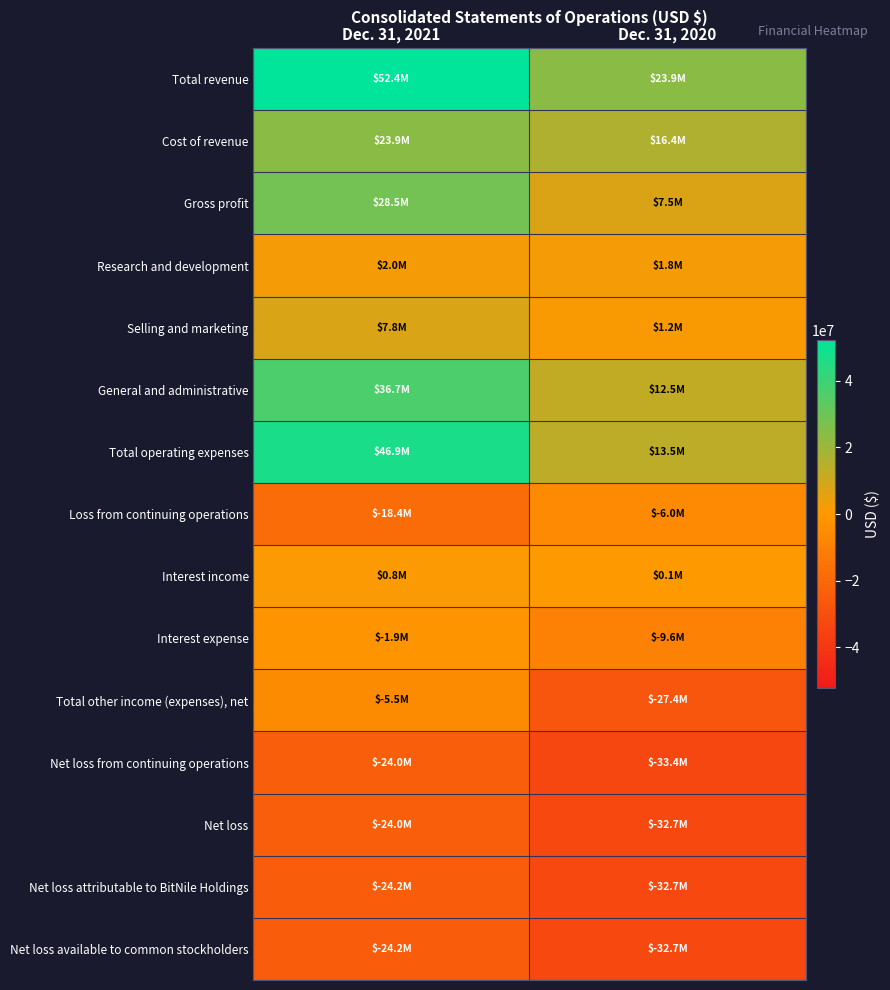

At Dec. 31, 2021, list the series in order from smallest to largest.

Net loss available to common stockholders, Net loss attributable to BitNile Holdings, Net loss from continuing operations, Net loss, Loss from continuing operations, Total other income (expenses), net, Interest expense, Interest income, Research and development, Selling and marketing, Cost of revenue, Gross profit, General and administrative, Total operating expenses, Total revenue